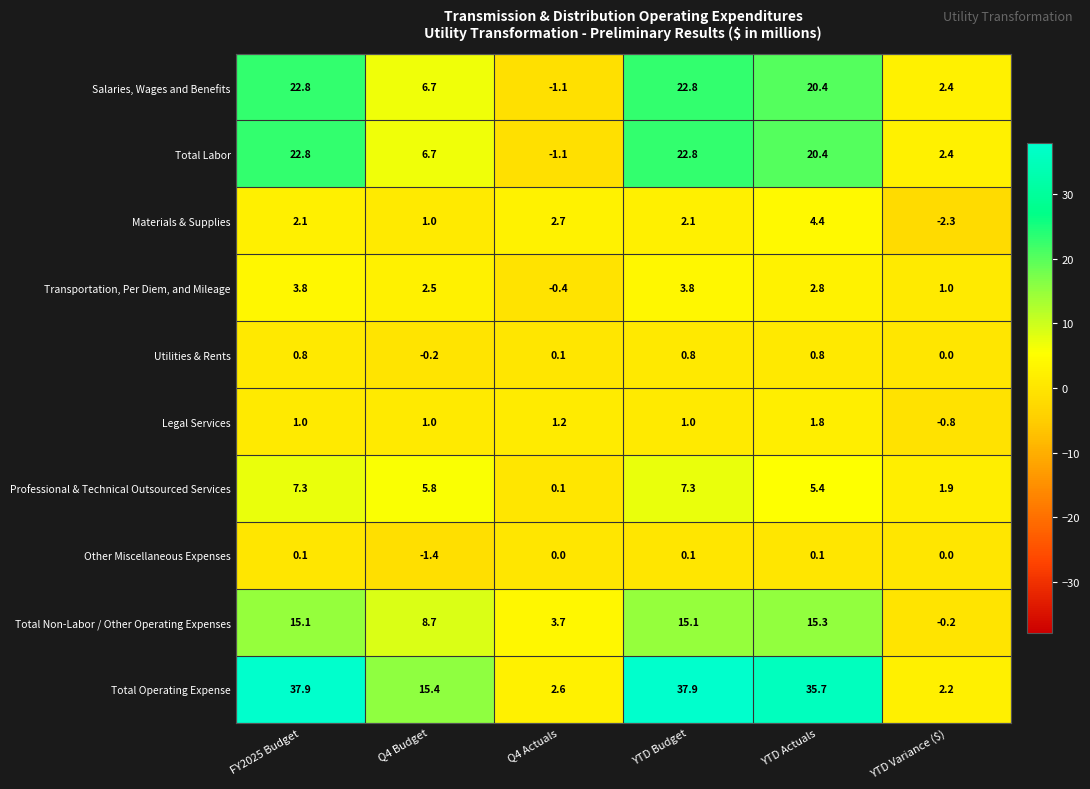

Where is Utilities & Rents nearest to the value 0?

YTD Variance ($)